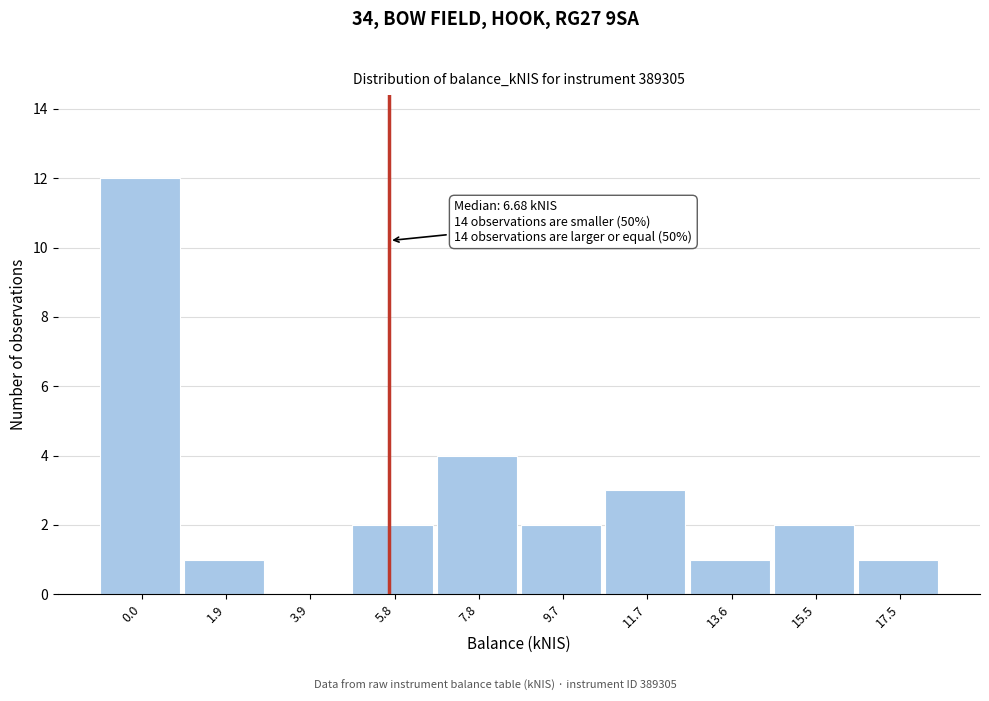

Reading left to right, what are all the values shown in this chart?

0.0=12	1.9=1	3.9=0	5.8=2	7.8=4	9.7=2	11.7=3	13.6=1	15.5=2	17.5=1